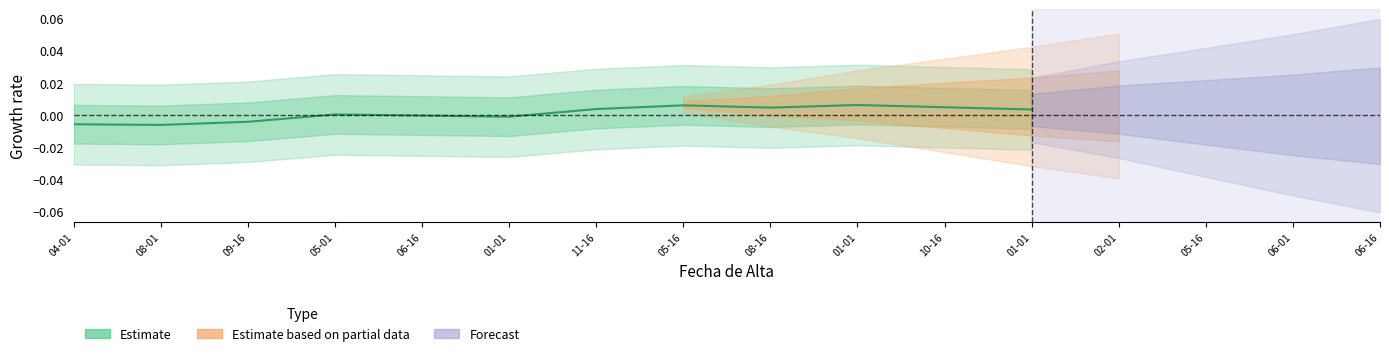

List the labels in order of value, largest first.

01-01, 05-16, 10-16, 08-16, 11-16, 01-01, 05-01, 06-16, 01-01, 09-16, 04-01, 08-01